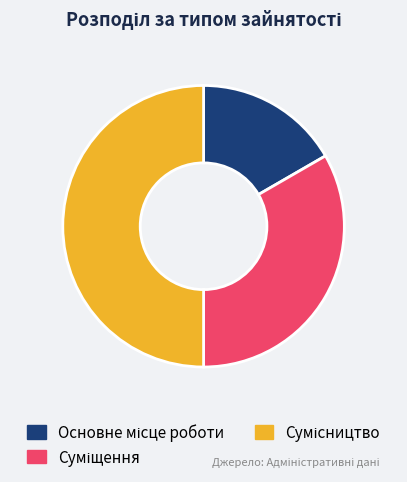

What is the change in value from Основне місце роботи to Суміщення?

+1